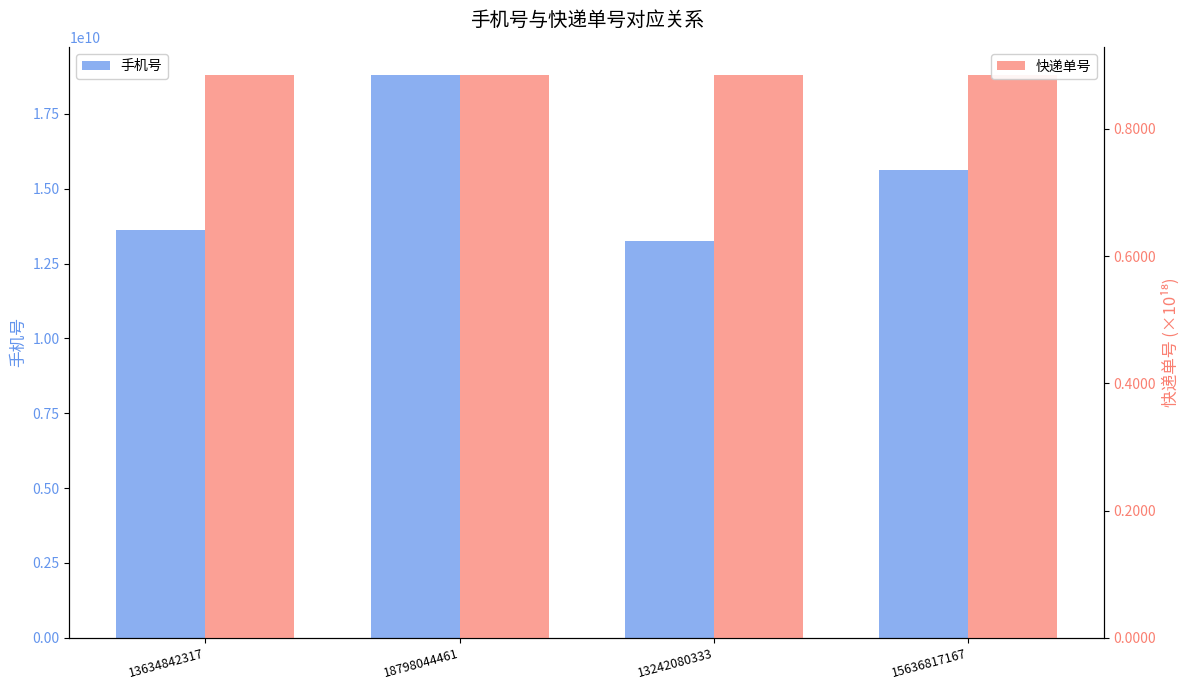

Reading right to left, what are all the values shown in this chart?

手机号: 15636817167	13242080333	18798044461	13634842317
快递单号: 884594568080105216	884597272924913280	884594568100307328	884597251005982976